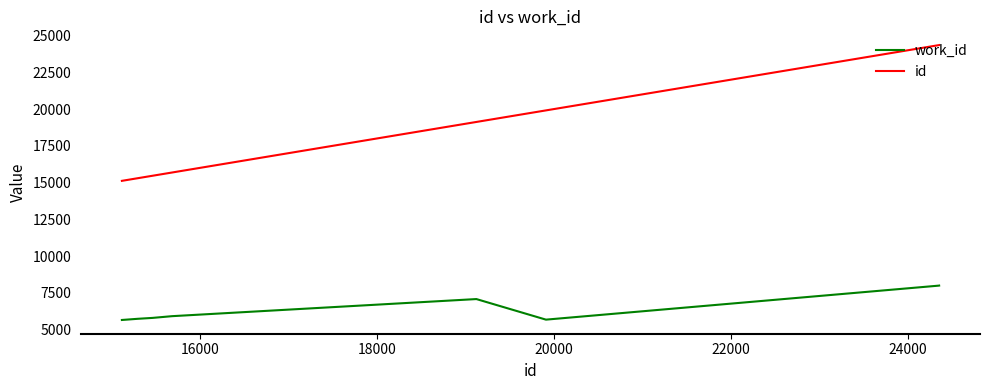

Which series has the largest range (max minus min)?

id